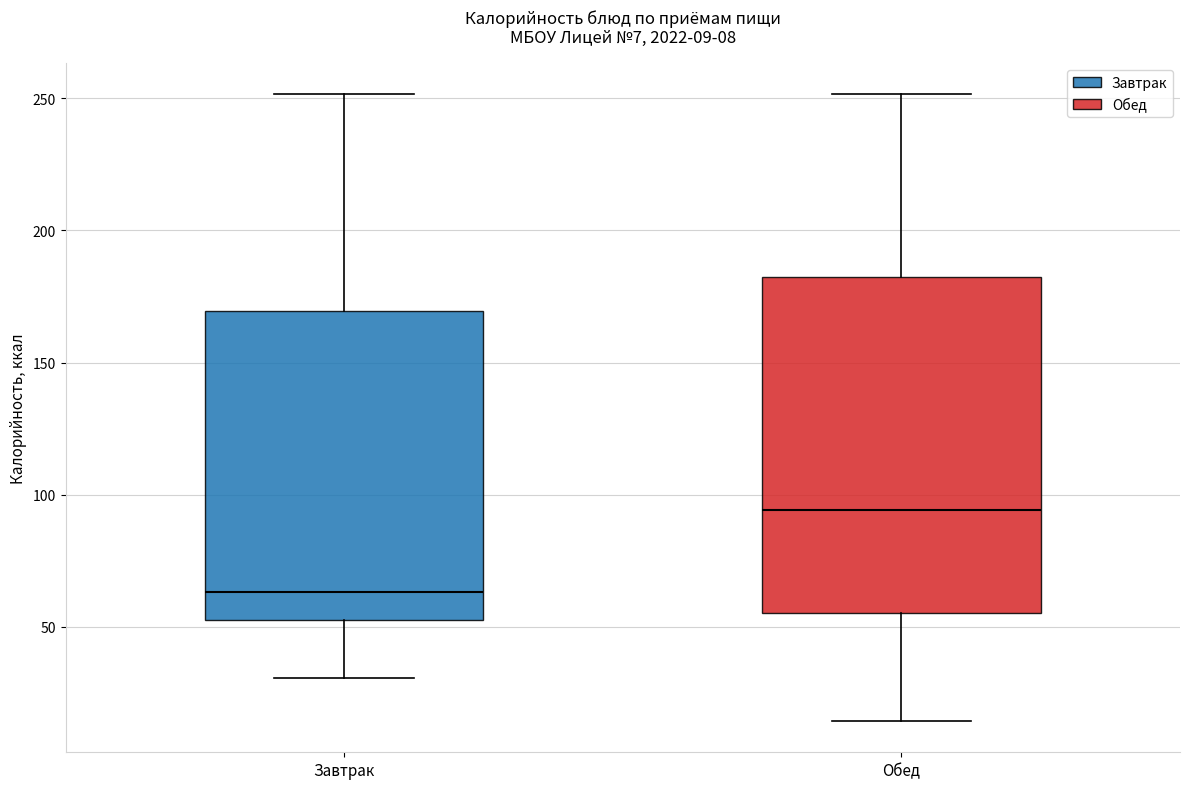

Which box has the highest median line?

Обед